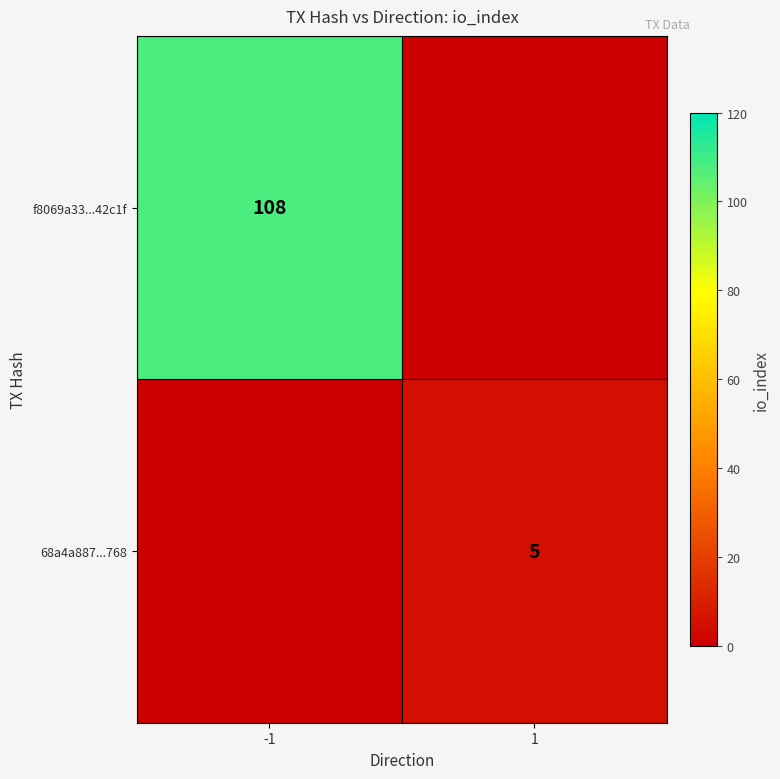

Is it true that 68a4a887...768 equals 1 at 1?

False